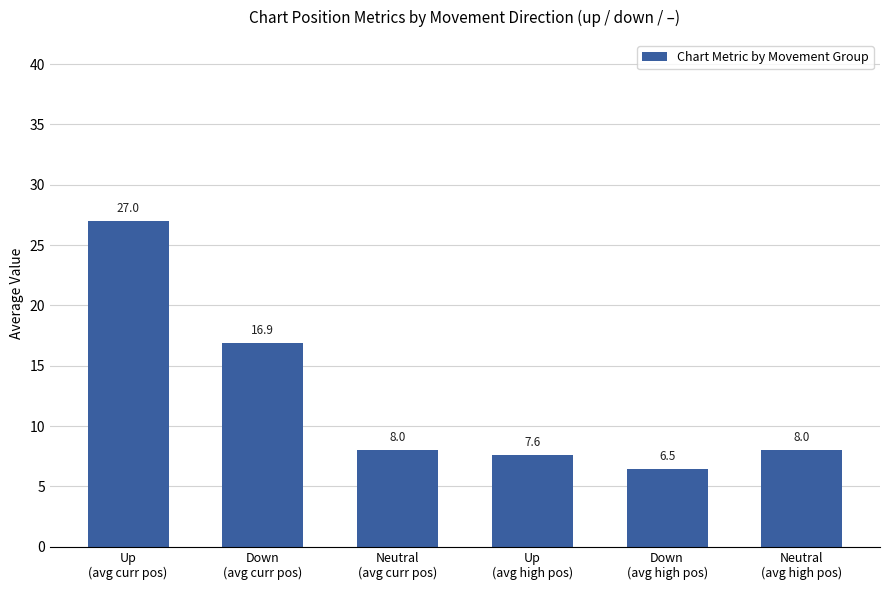

What is the value of the 3rd bar from the left?

8.0